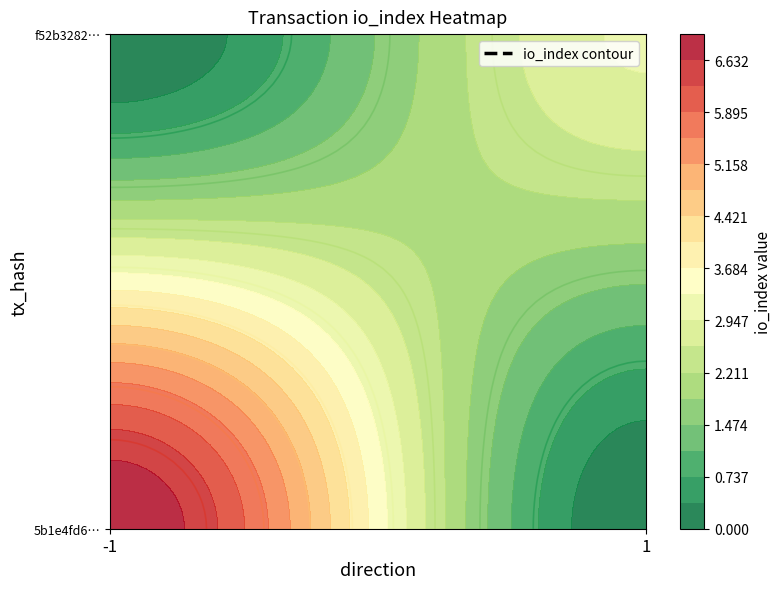

What is the difference between the maximum and minimum values in the 5b1e4fd6b4a2d0ac4478509e83755bfbf9fdfcb series?

8